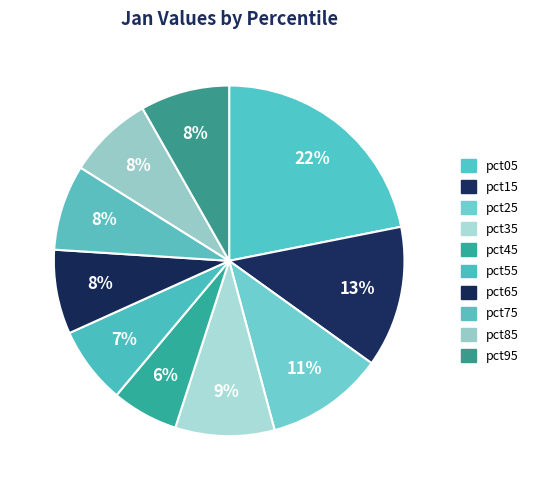

Which category has the smallest portion of the pie?

pct45